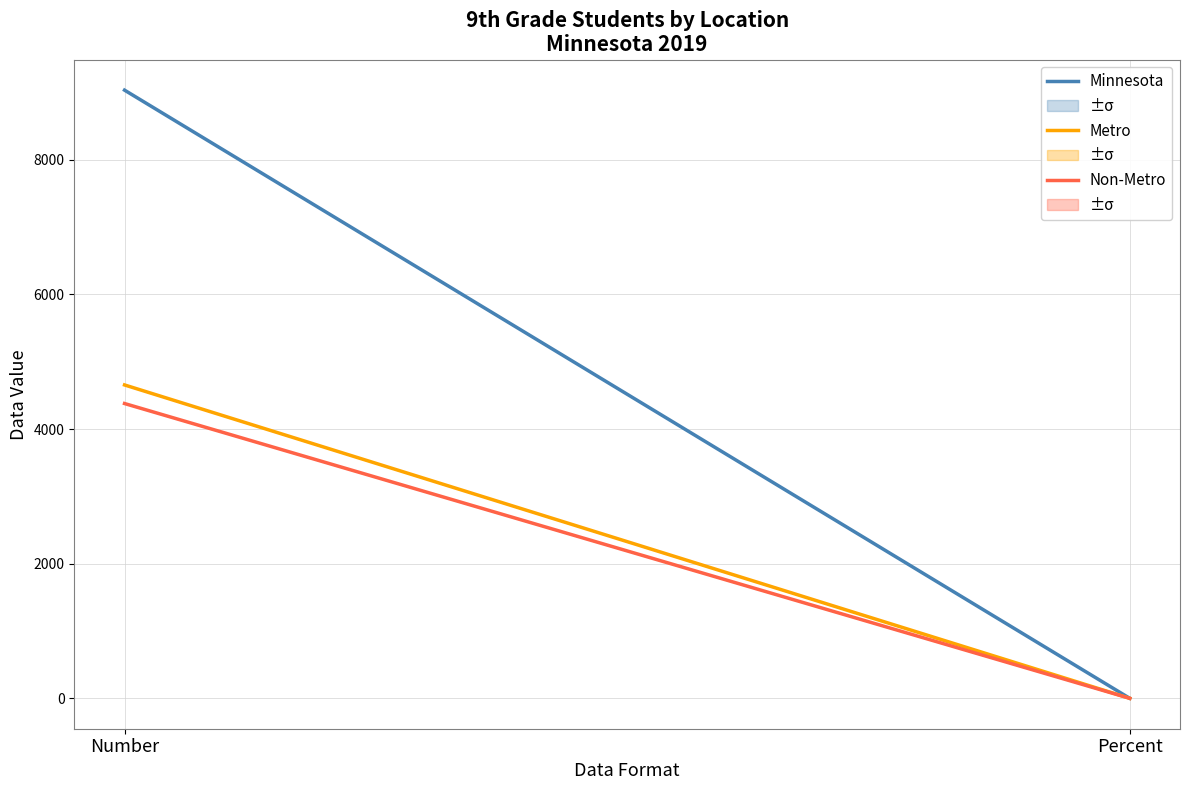

At which category is the sum across all series the highest?

Number